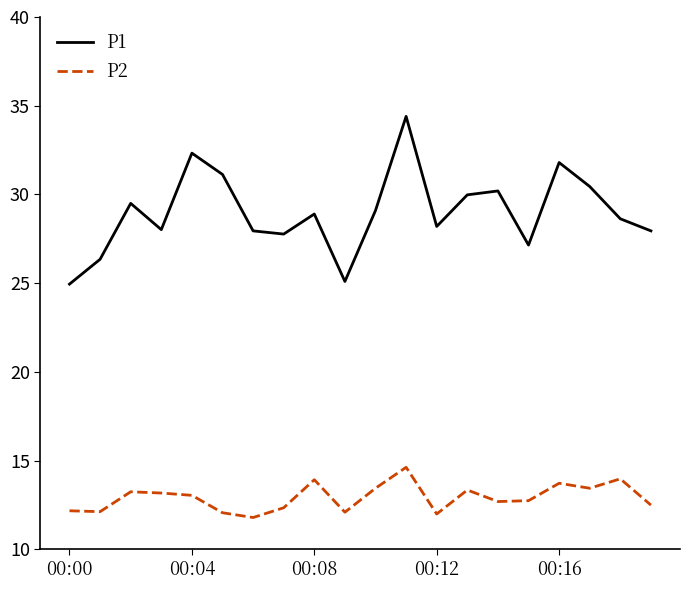

True or false: P1 and P2 cross at least once.

False